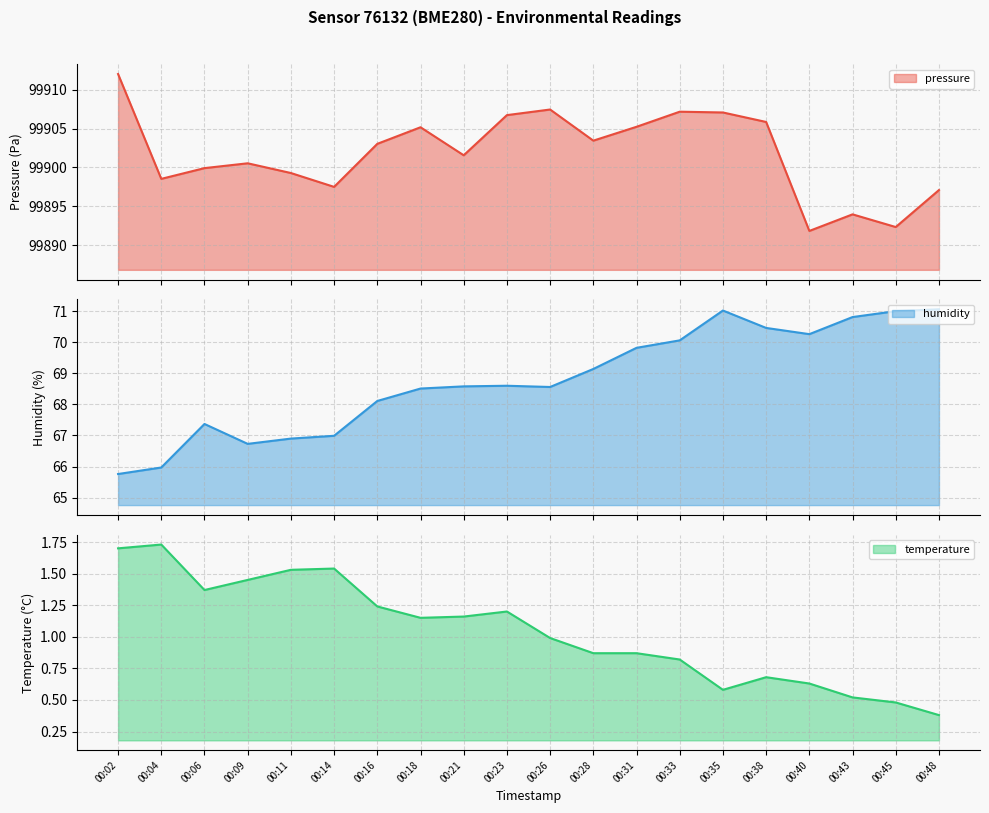

How many values in the pressure series are below 99903?

10